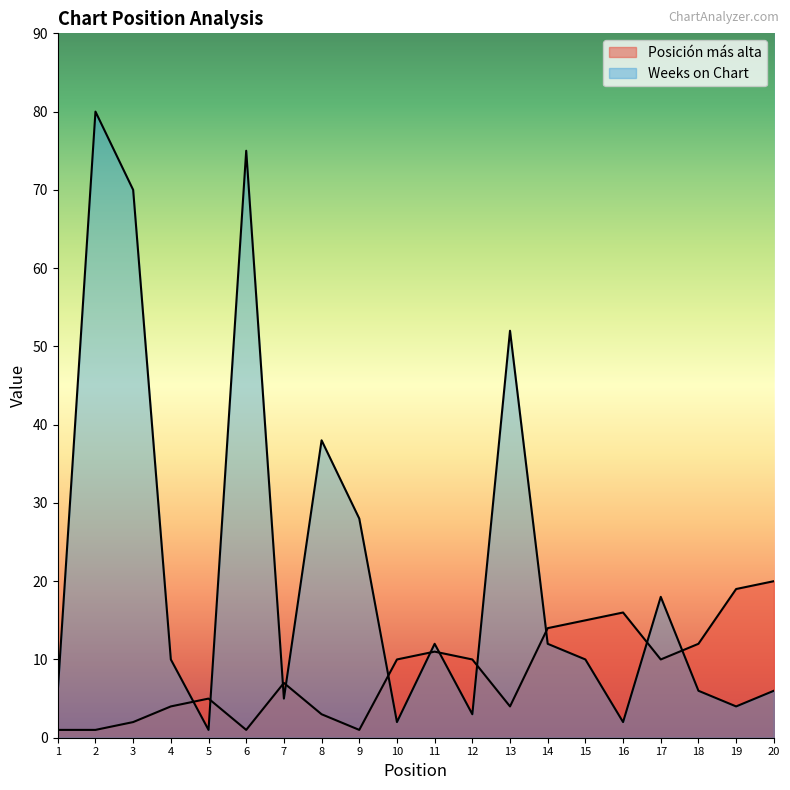

What value does the Posición más alta series have at 12?

10